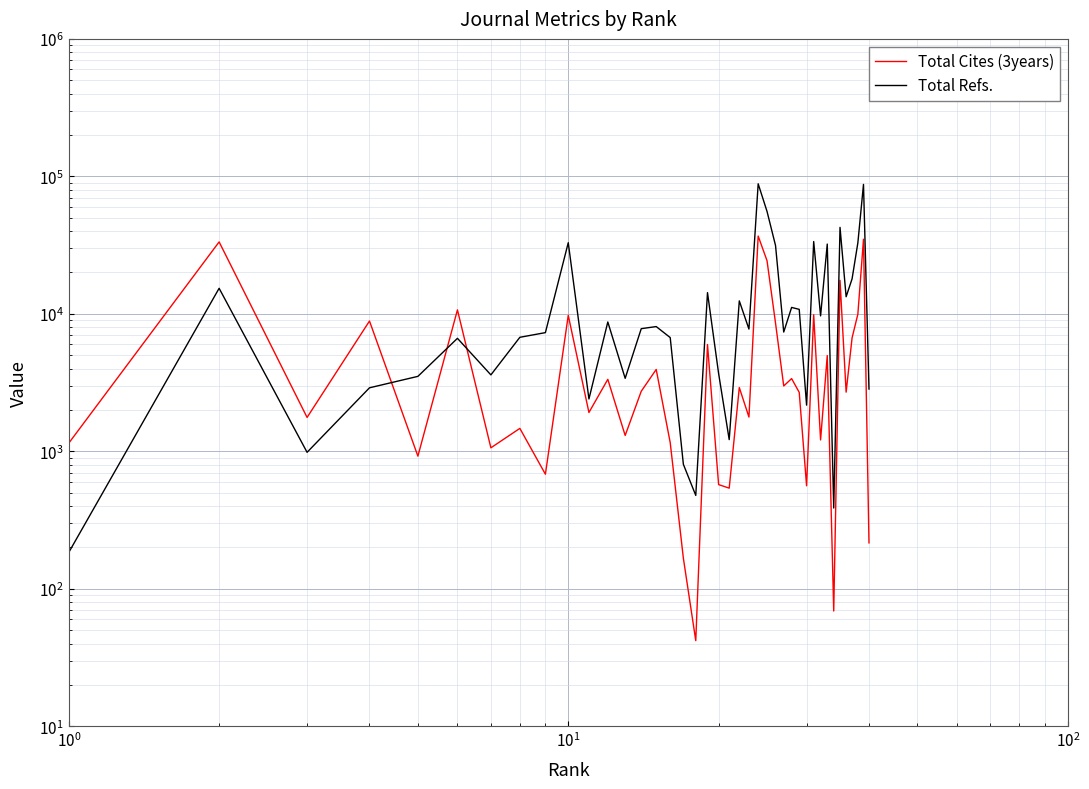

How many data points in Total Refs. are less than 7804?

20